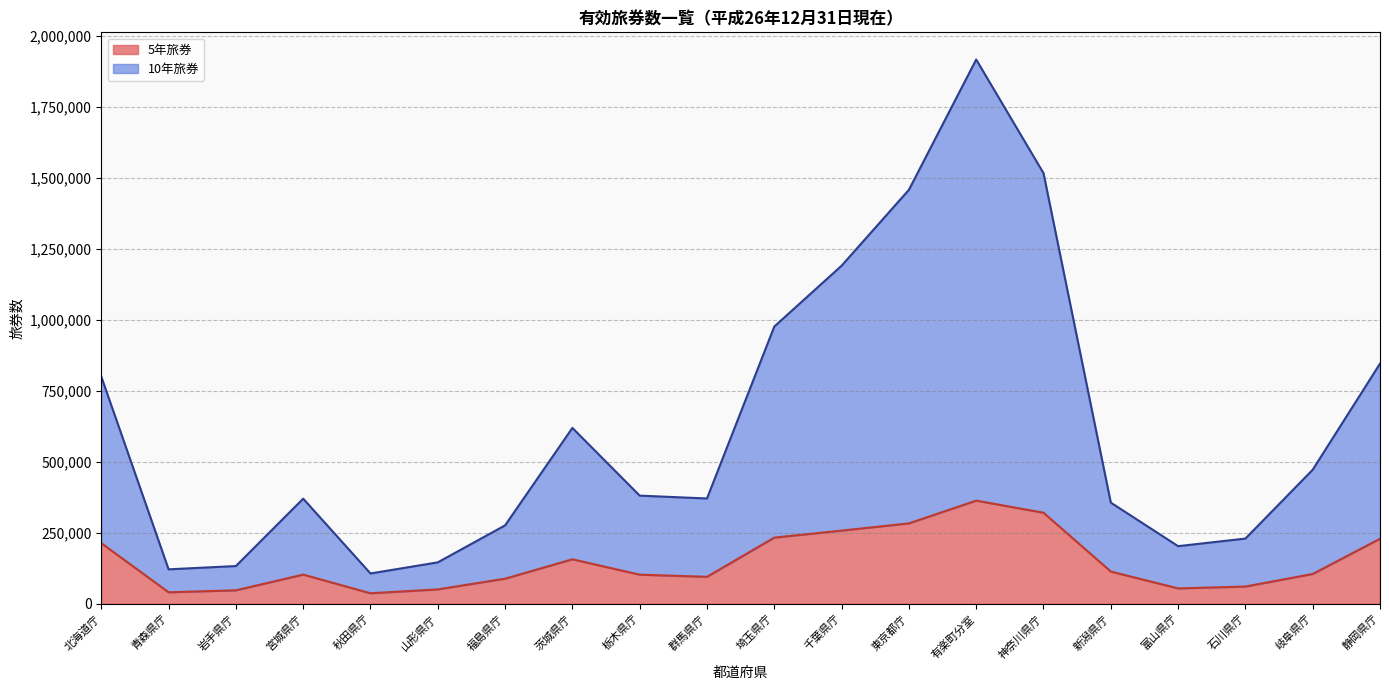

How many interior local valleys does the 5年旅券 series have?

4